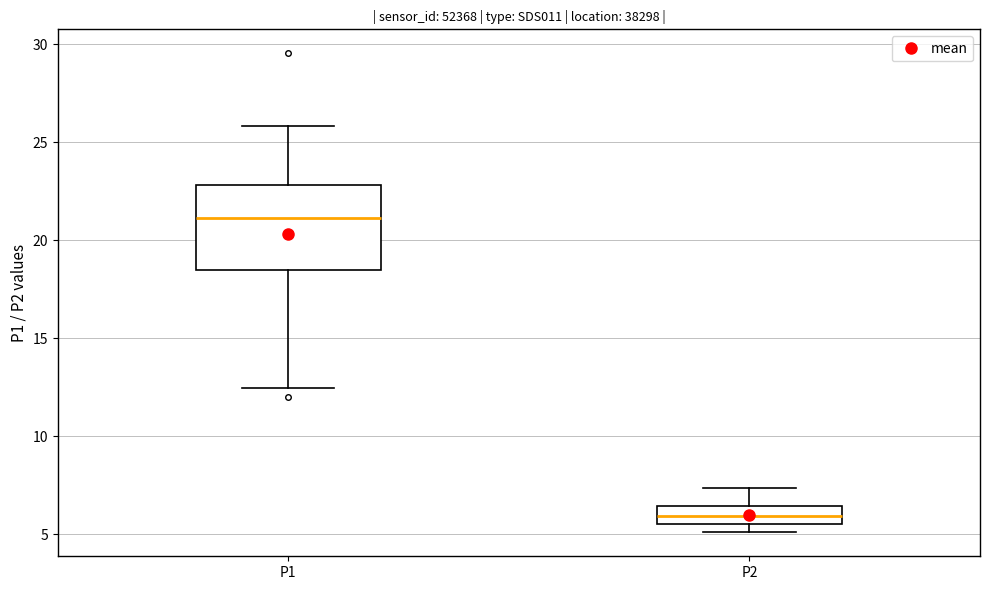

Which box has the lowest median line?

P2